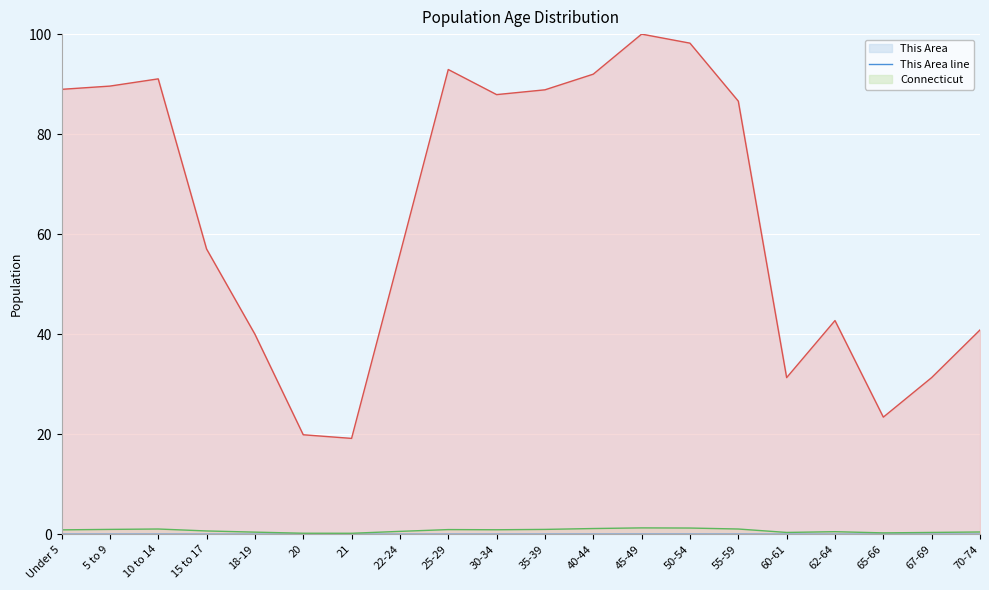

Reading right to left, transcribe all the data shown in this chart.

This Area line: 70-74=0.0	67-69=0.0	65-66=0.0	62-64=0.0	60-61=0.0	55-59=0.0	50-54=0.0	45-49=0.0	40-44=0.0	35-39=0.0	30-34=0.0	25-29=0.0	22-24=0.0	21=0.0	20=0.0	18-19=0.0	15 to 17=0.0	10 to 14=0.0	5 to 9=0.0	Under 5=0.0
Connecticut line: 70-74=0.5	67-69=0.4	65-66=0.3	62-64=0.5	60-61=0.4	55-59=1.1	50-54=1.3	45-49=1.3	40-44=1.2	35-39=1.0	30-34=0.9	25-29=0.9	22-24=0.6	21=0.2	20=0.2	18-19=0.4	15 to 17=0.7	10 to 14=1.1	5 to 9=1.0	Under 5=0.9
National line: 70-74=40.9	67-69=31.3	65-66=23.4	62-64=42.7	60-61=31.3	55-59=86.6	50-54=98.2	45-49=100.0	40-44=92.0	35-39=88.9	30-34=87.9	25-29=92.9	22-24=56.0	21=19.2	20=19.9	18-19=40.0	15 to 17=57.0	10 to 14=91.1	5 to 9=89.6	Under 5=89.0